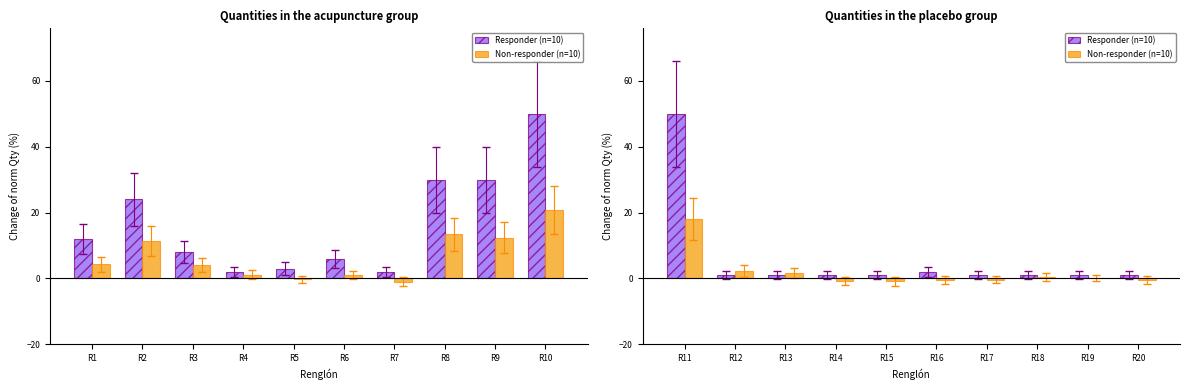

At R14, list the series in order from smallest to largest.

Non-responder (n=10), Responder (n=10)